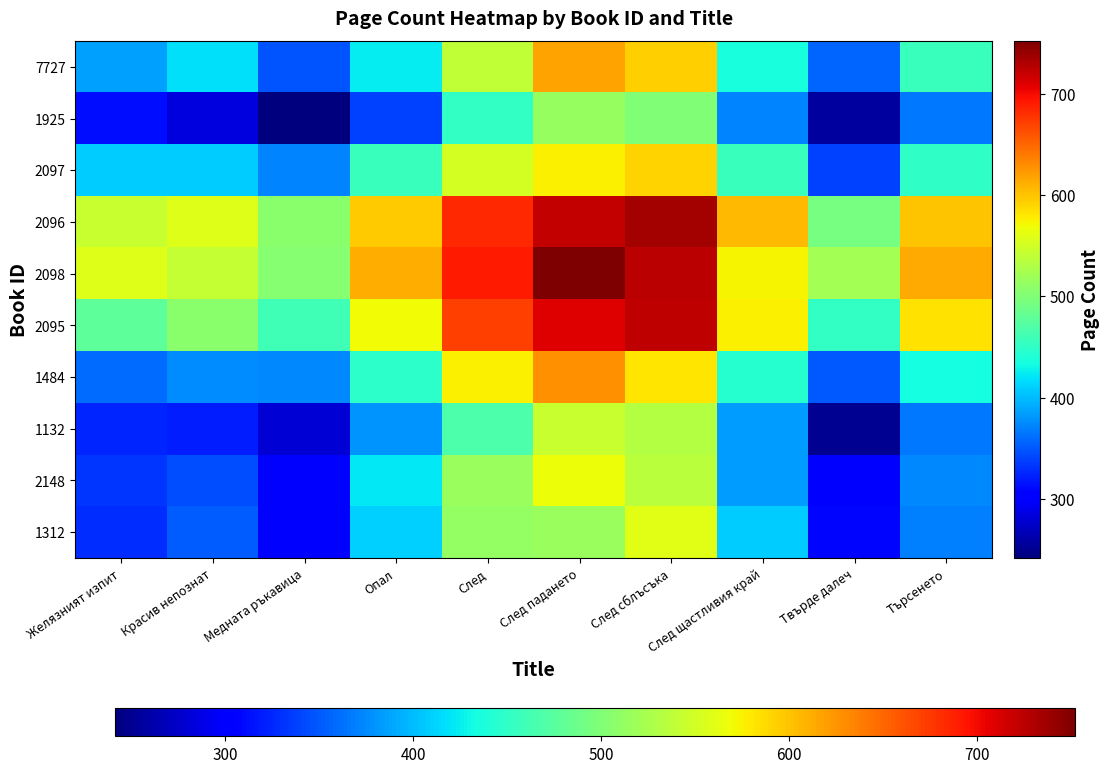

Count the number of categories in the chart.

10